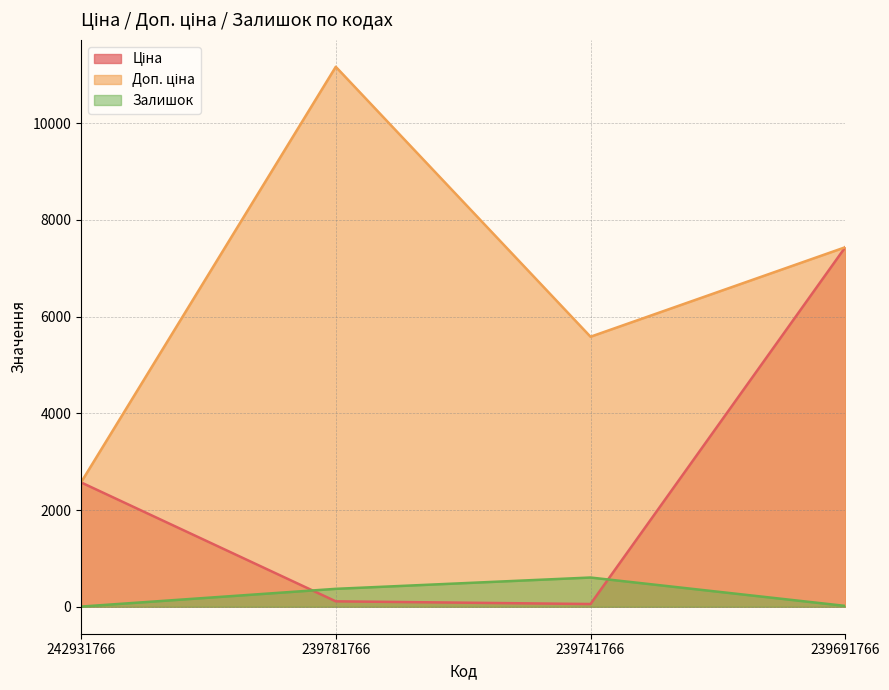

Count the number of categories in the chart.

4